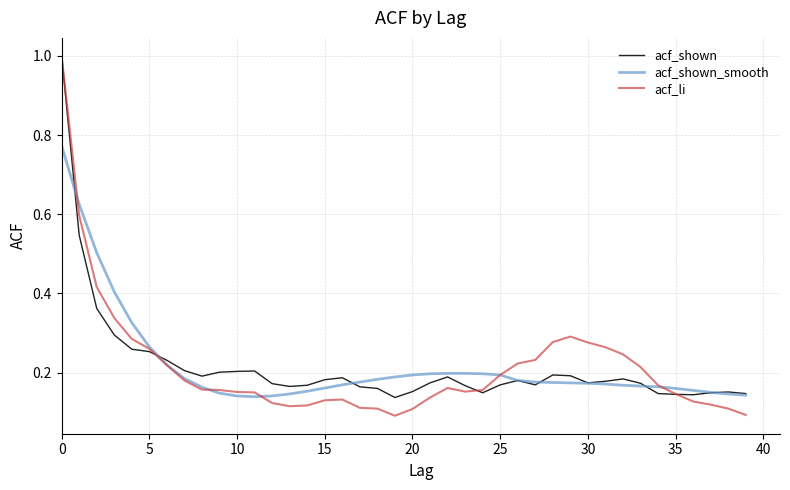

After their last crossing, which series has the higher values: acf_shown_smooth or acf_li?

acf_shown_smooth